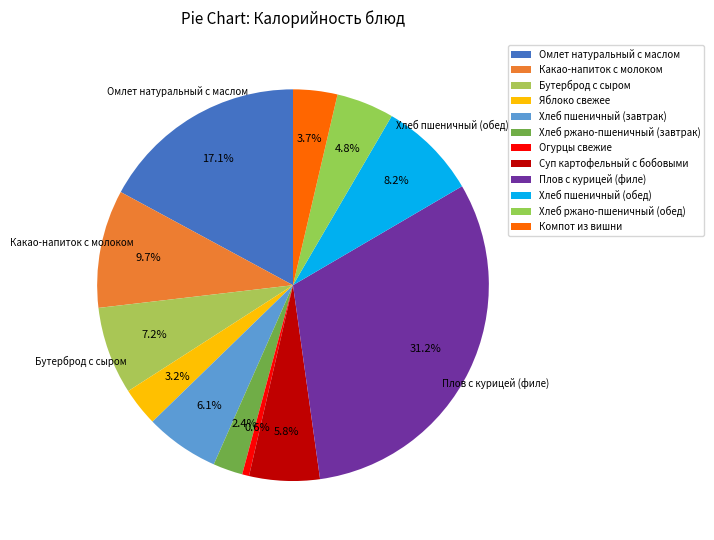

To the nearest percent, what is the combined percentage of Яблоко свежее and Хлеб ржано-пшеничный (обед)?

8%